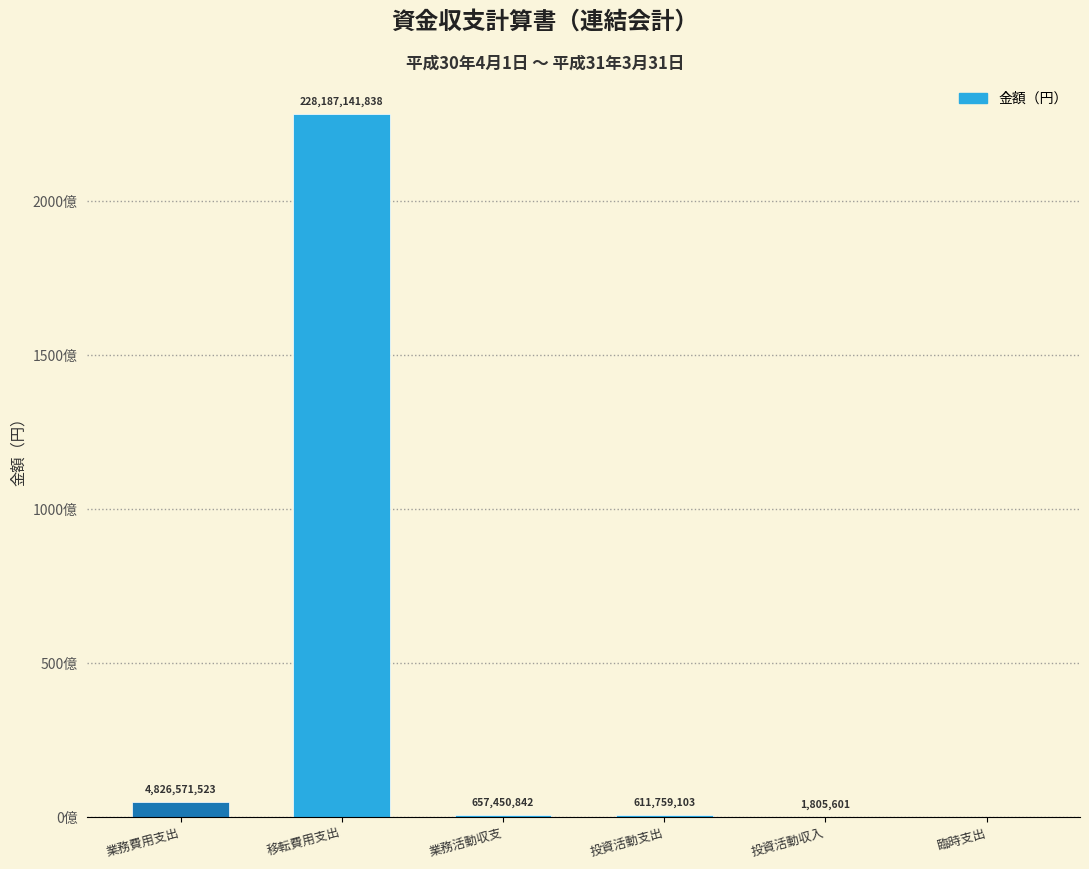

Are the bars horizontal?

No